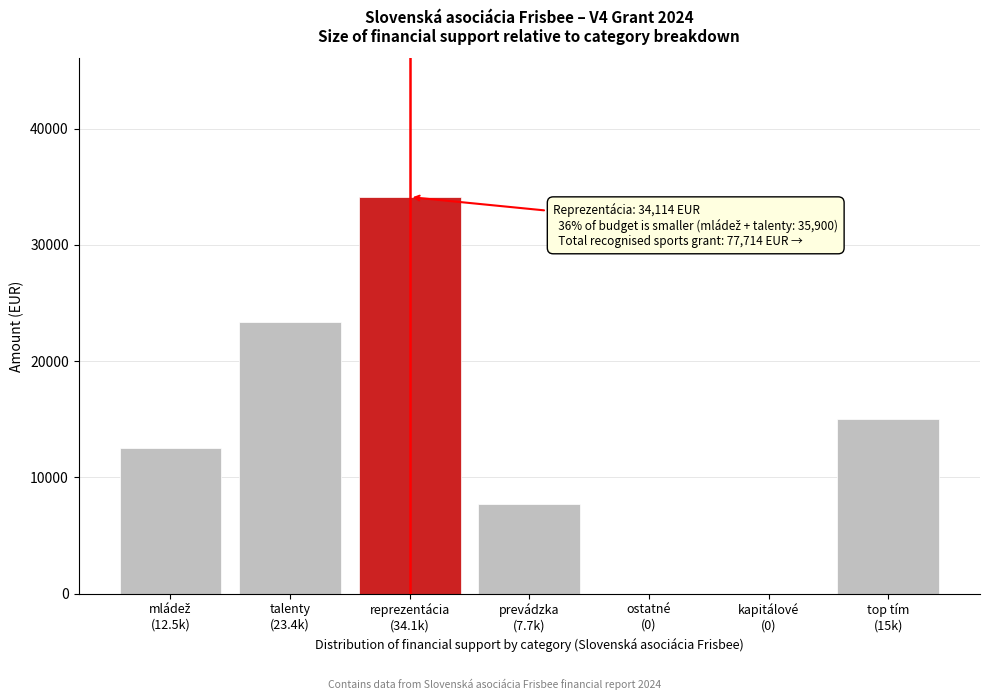

What is the sum of all values?

92714.0